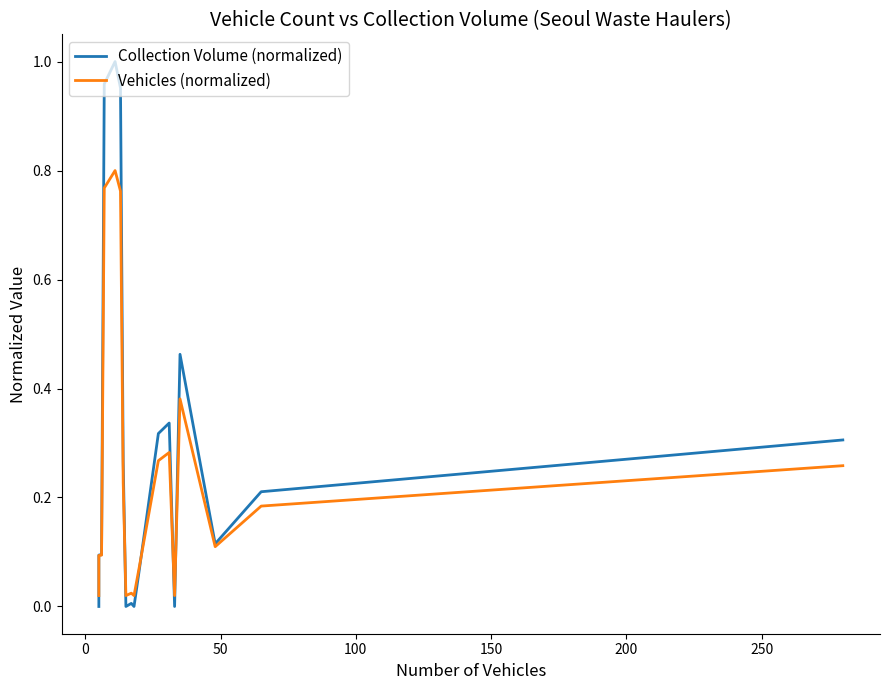

How many intersections are there between Collection Volume (normalized) and Vehicles (normalized)?

5